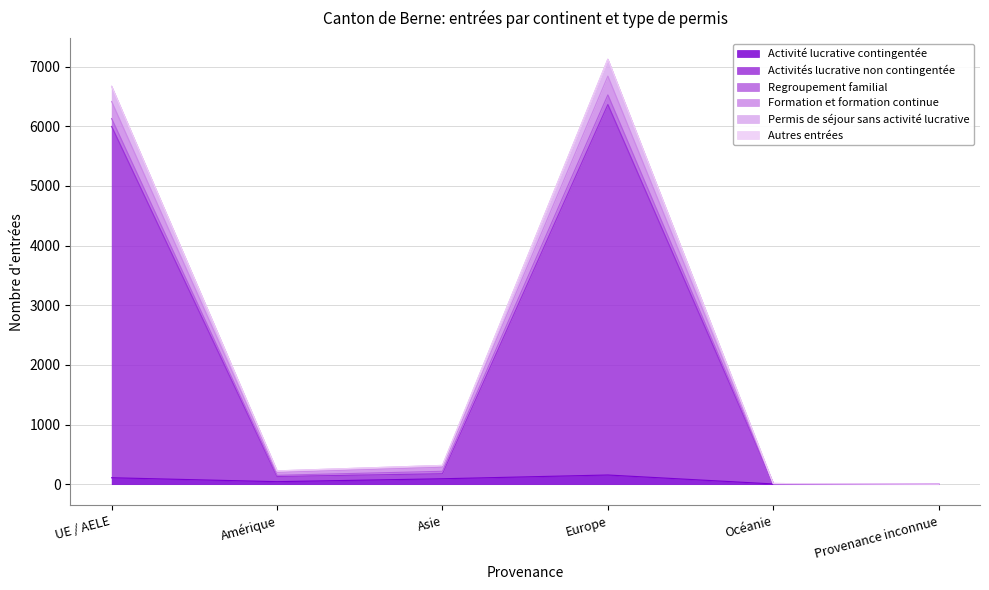

At which category is the sum across all series the highest?

Europe